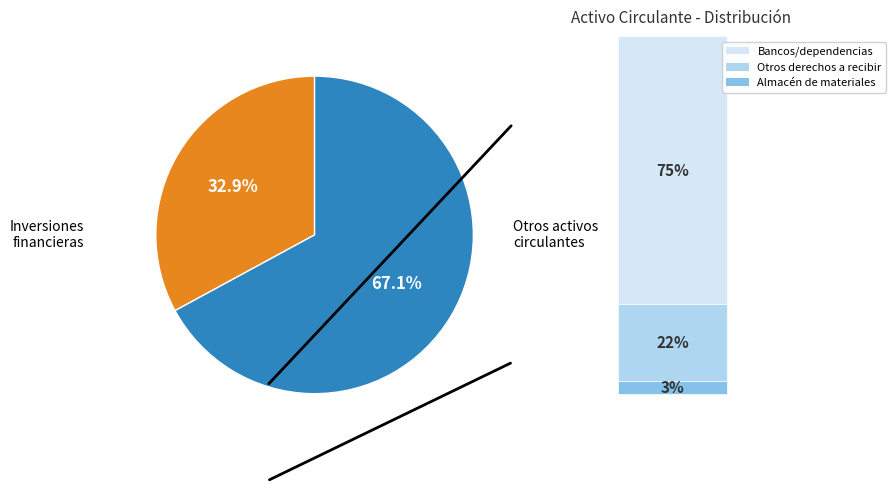

To the nearest percent, what is the difference between the largest and smallest slice percentages?

34%